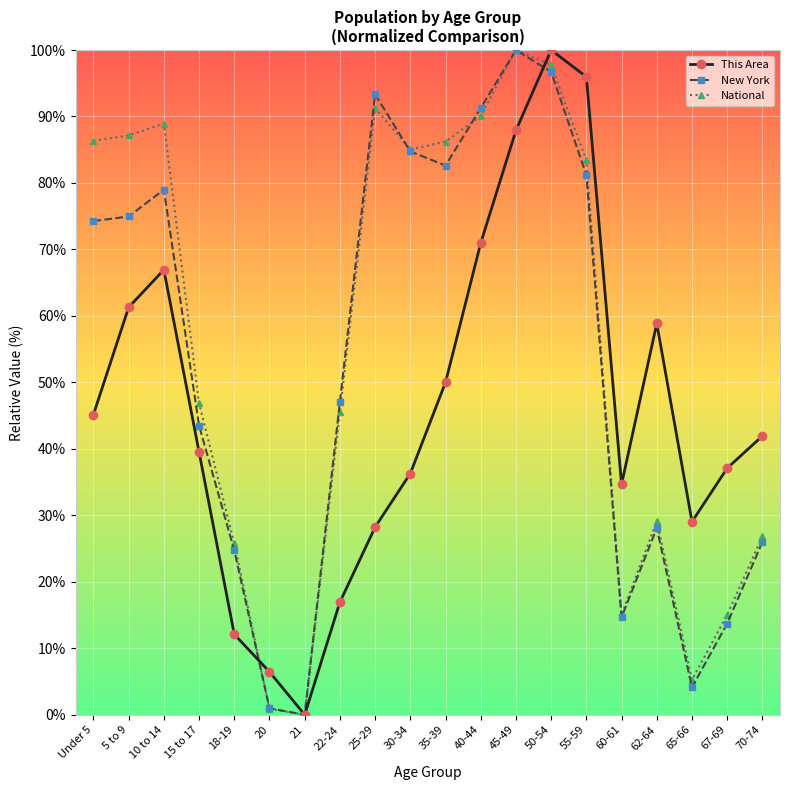

At how many categories does at least one series exceed 80?

10